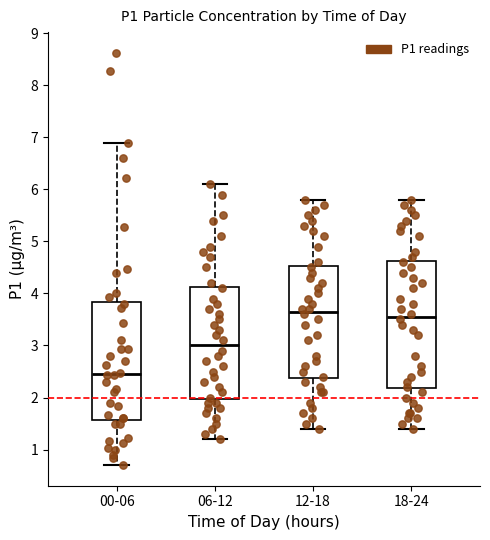

Where does the lower whisker of the box for 00-06 end on the y-axis? The values are not printed on the chart, so give them approximately, as read against the axis.

0.7